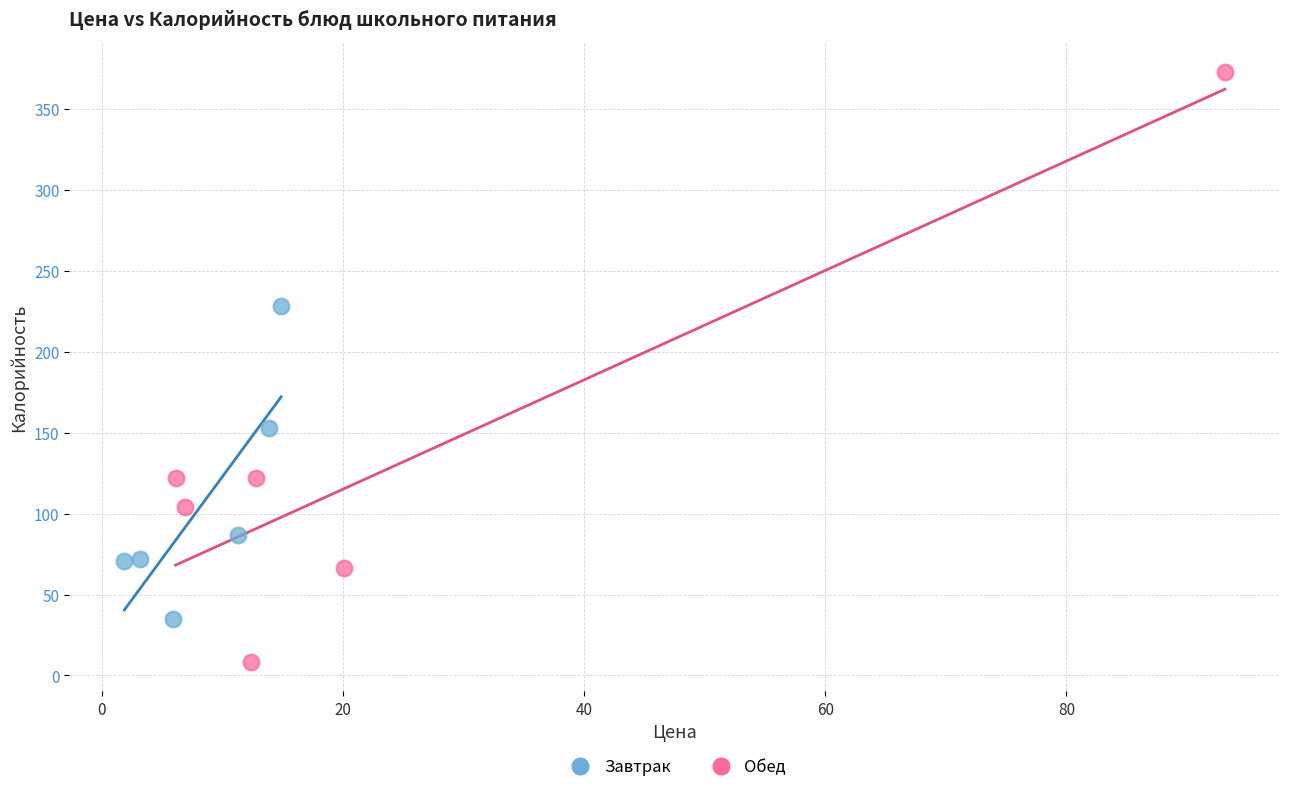

Which series contains the highest Y value?

Обед